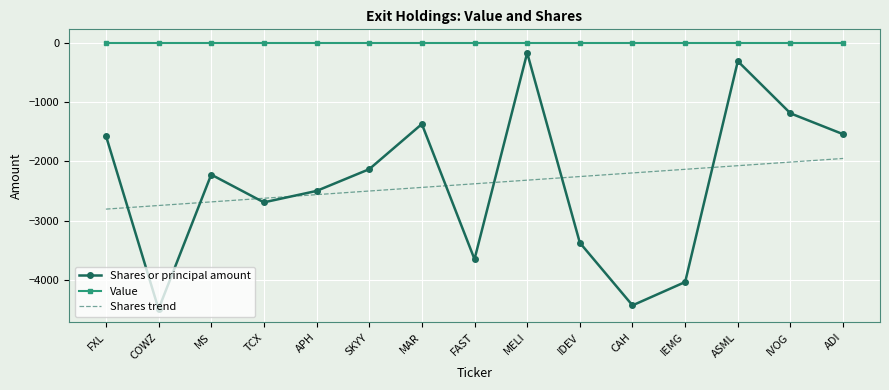

True or false: Shares or principal amount has more than 2 interior local peaks.

True